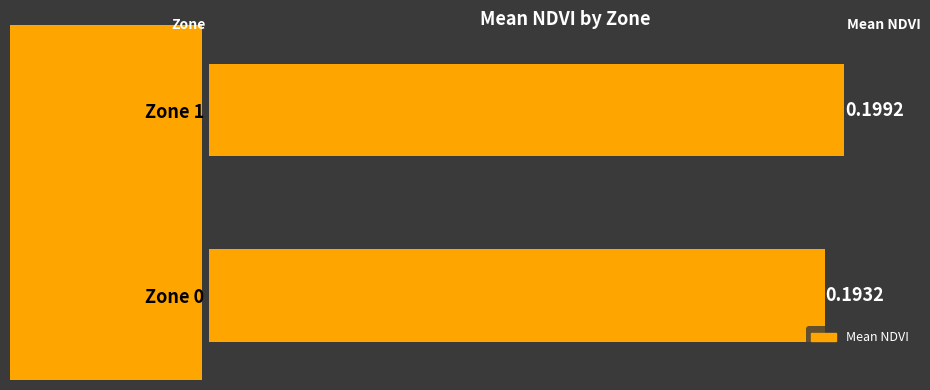

How many bars are there in total?

2